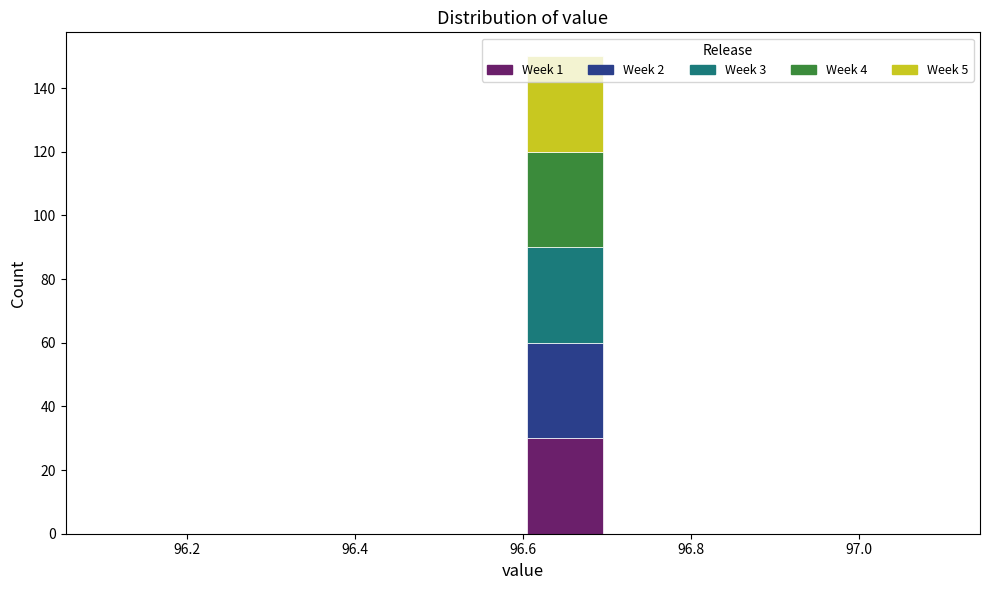

Reading left to right, list every stacked bar in this chart as the range it spans on the x-axis followed by its total height. The values are not printed on the chart, so give them approximately, as read against the axis.

96.1 to 96.2: 0
96.2 to 96.3: 0
96.3 to 96.4: 0
96.4 to 96.5: 0
96.5 to 96.6: 0
96.6 to 96.7: 150
96.7 to 96.8: 0
96.8 to 96.9: 0
96.9 to 97.0: 0
97.0 to 97.1: 0